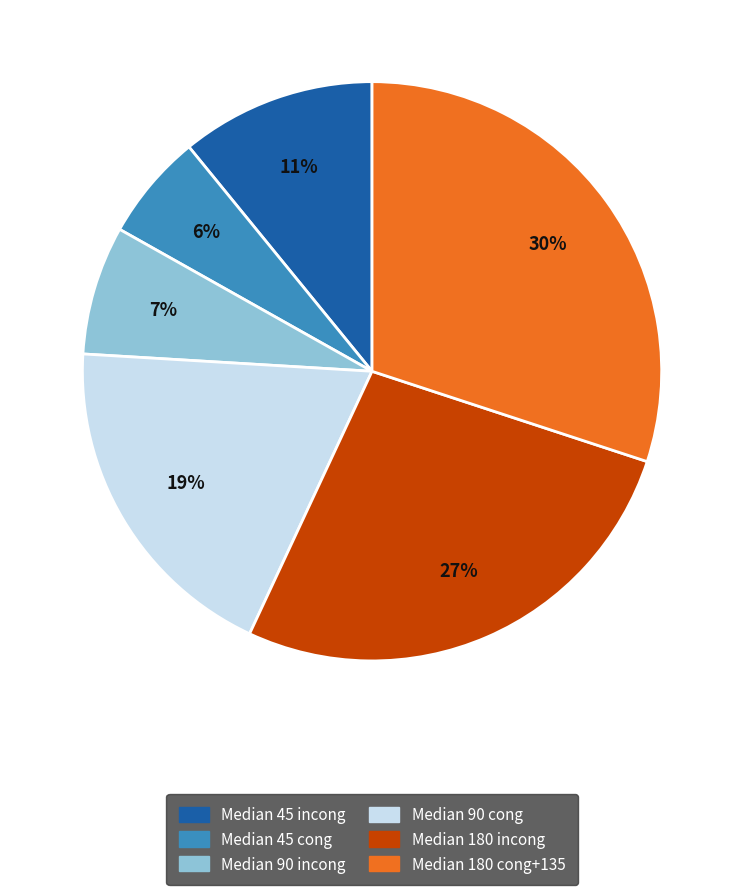

Is there a majority slice in this chart?

No